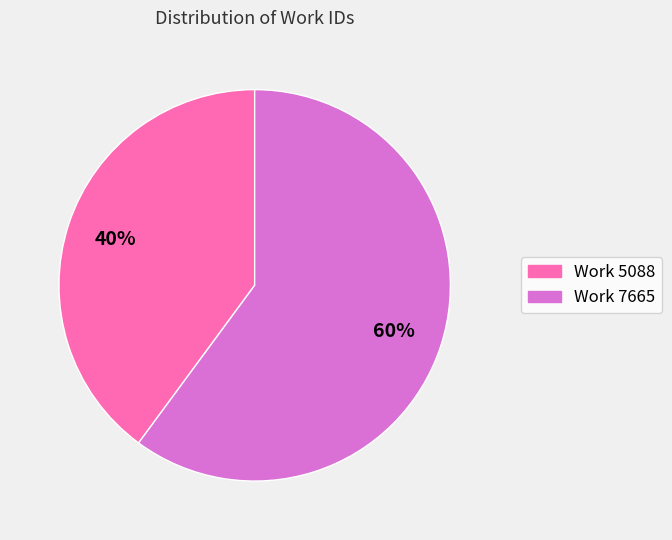

Is the sum of Work 5088 and Work 7665 greater than half?

Yes